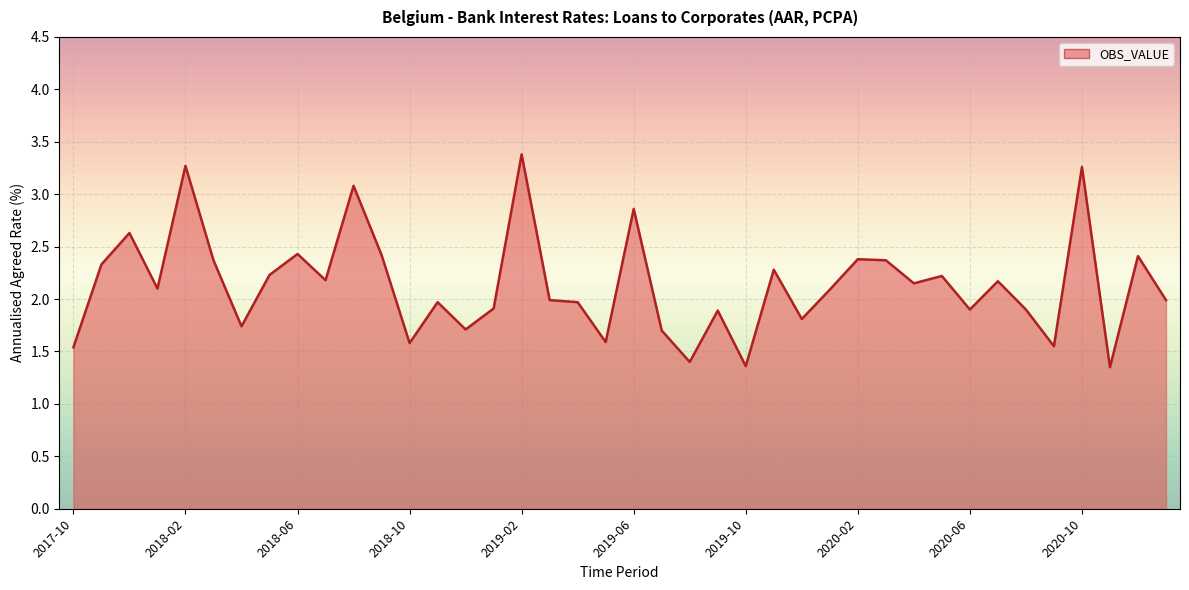

What is the difference between the maximum and minimum values?

2.0